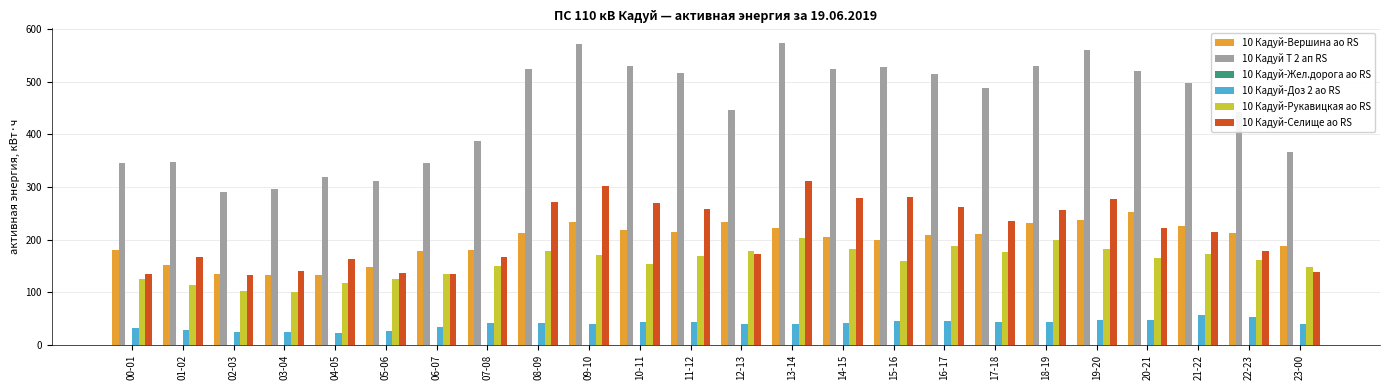

What is the label of the 24th bar from the right?

00-01